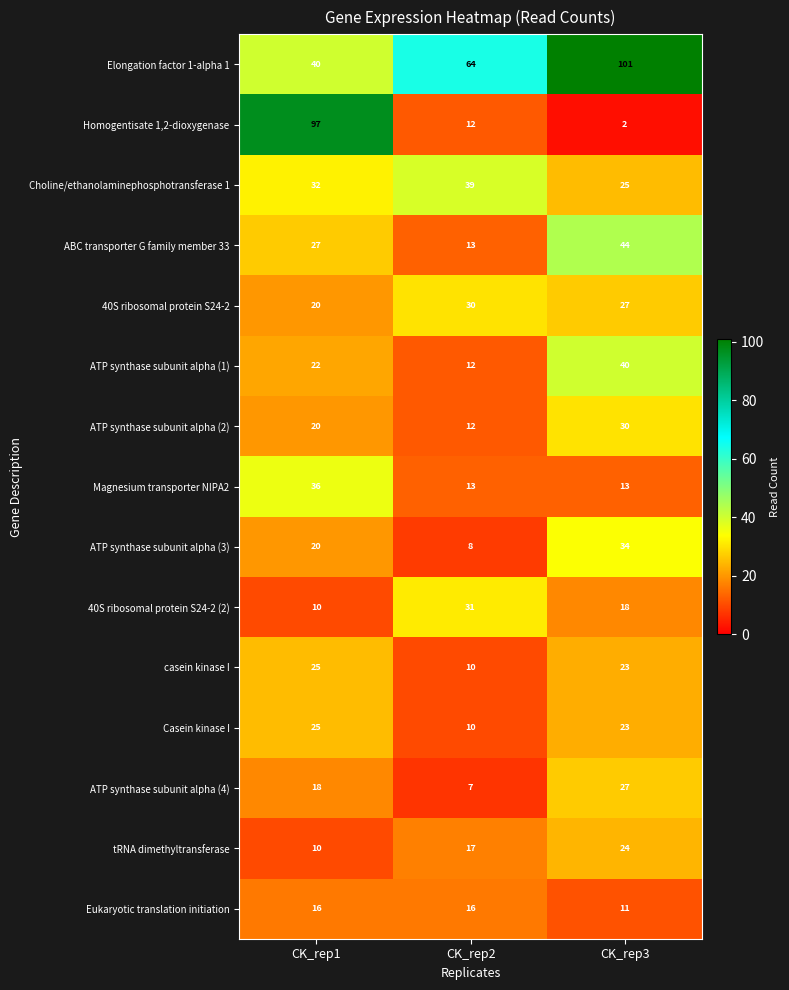

Count the number of categories in the chart.

3